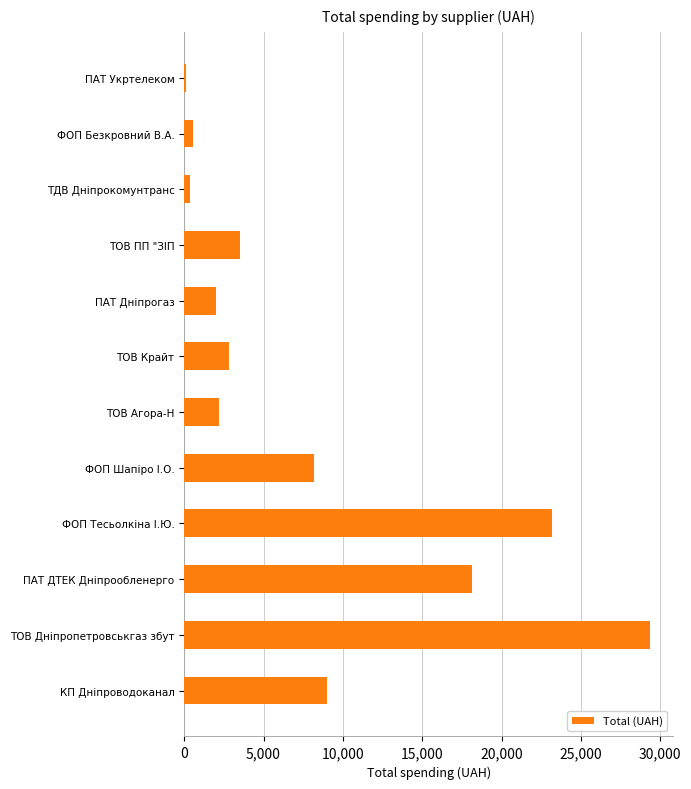

Read the value at ТОВ Дніпропетровськгаз збут.

29338.5